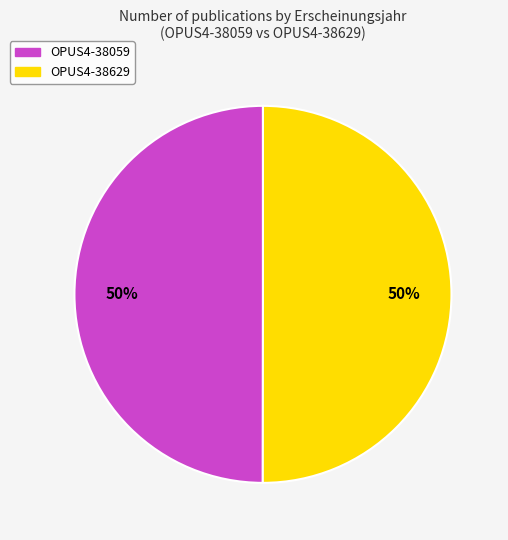

How many slices are in this pie chart?

2